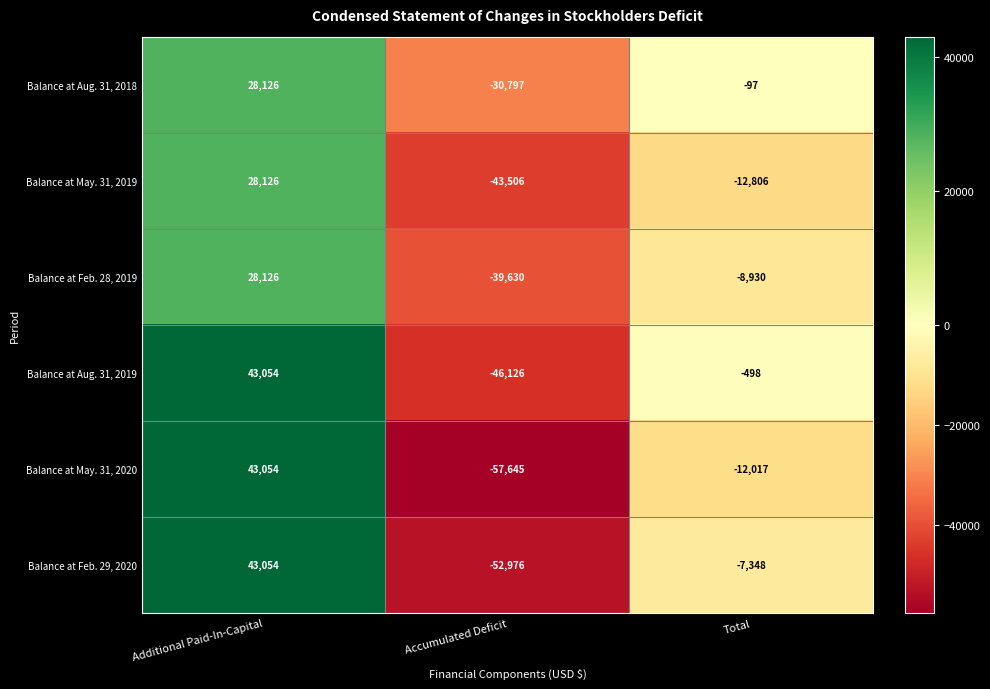

Which category has the lowest value across all series?

Accumulated Deficit